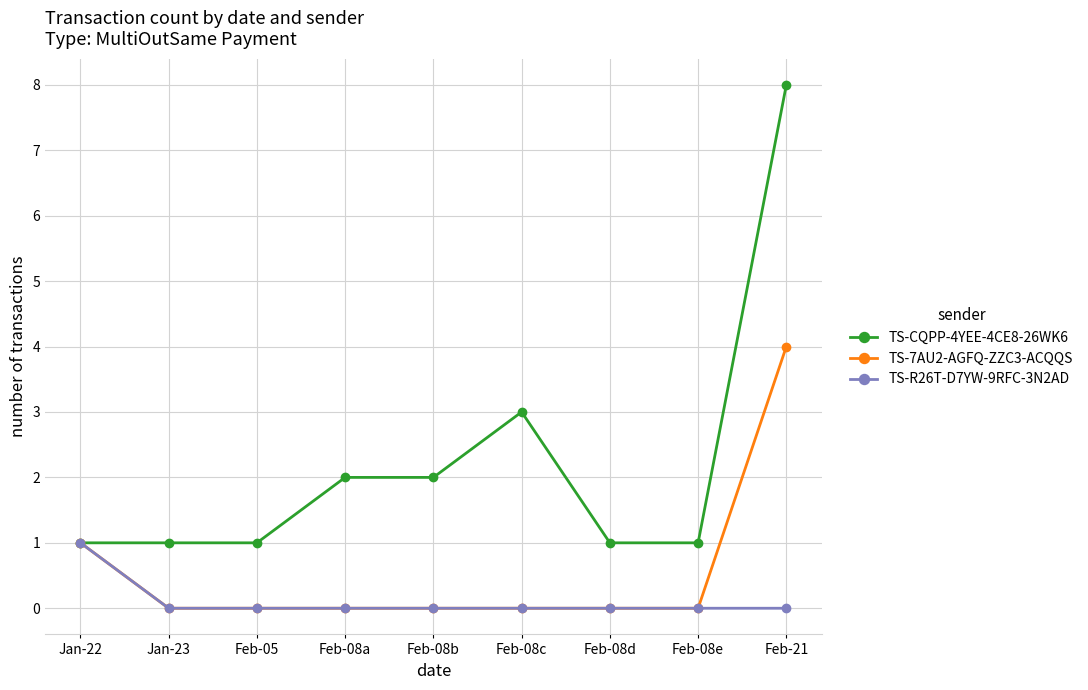

What is the value of the TS-CQPP-4YEE-4CE8-26WK6 point at the 3rd from the left?

1